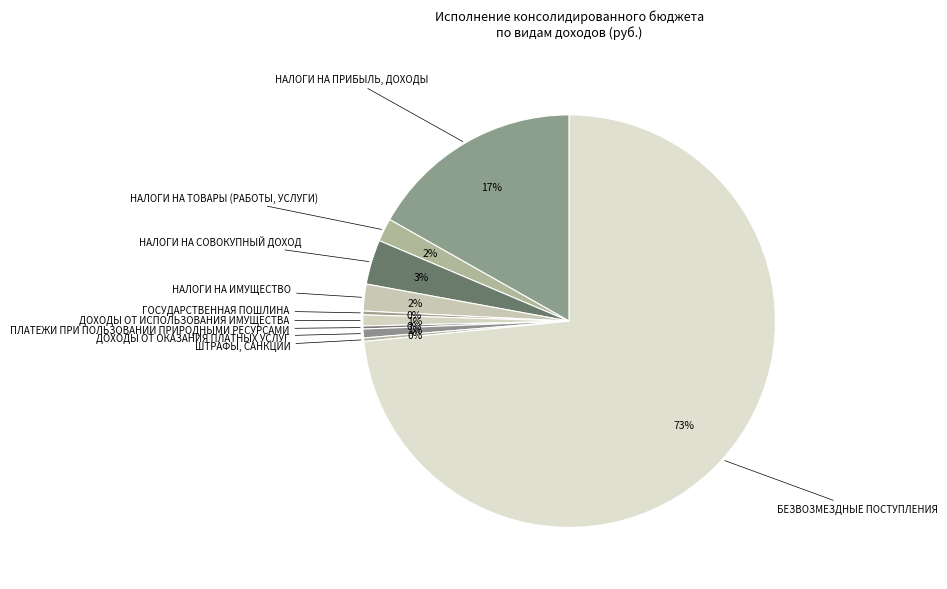

To the nearest percent, what portion does НАЛОГИ НА ПРИБЫЛЬ, ДОХОДЫ represent?

17%